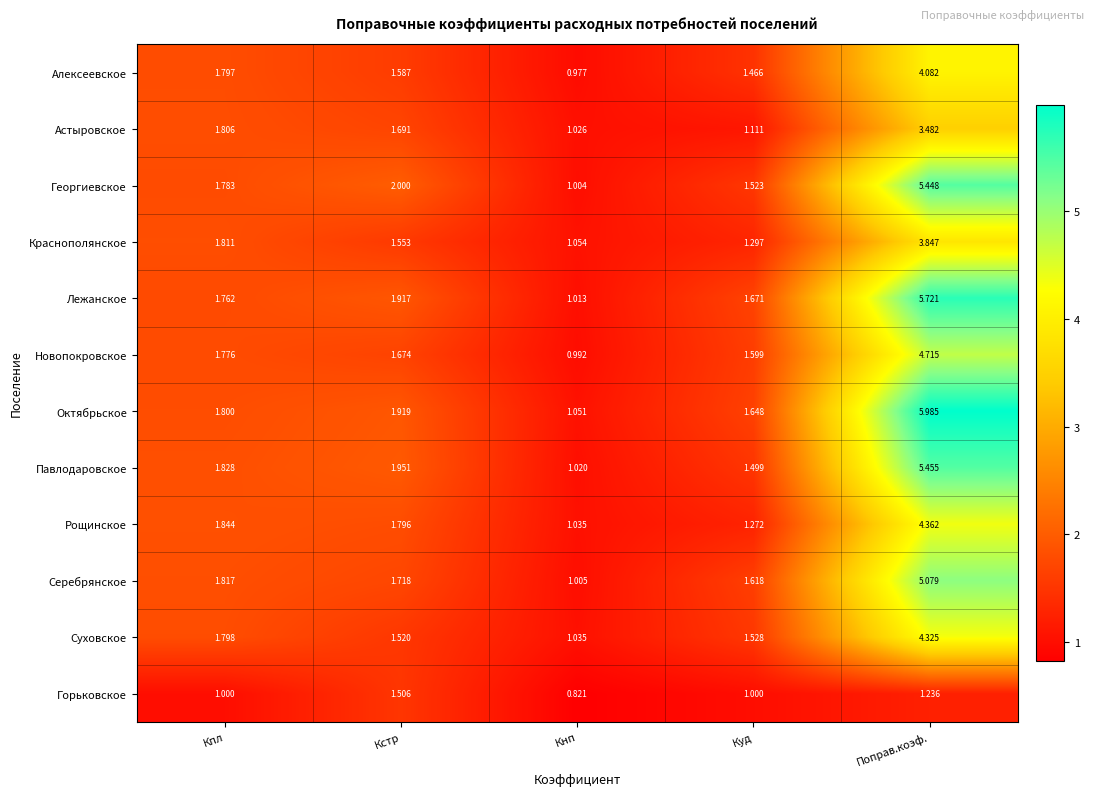

Rank the series at Кпл from highest to lowest value.

Рощинское, Павлодаровское, Серебрянское, Краснополянское, Астыровское, Октябрьское, Суховское, Алексеевское, Георгиевское, Новопокровское, Лежанское, Горьковское